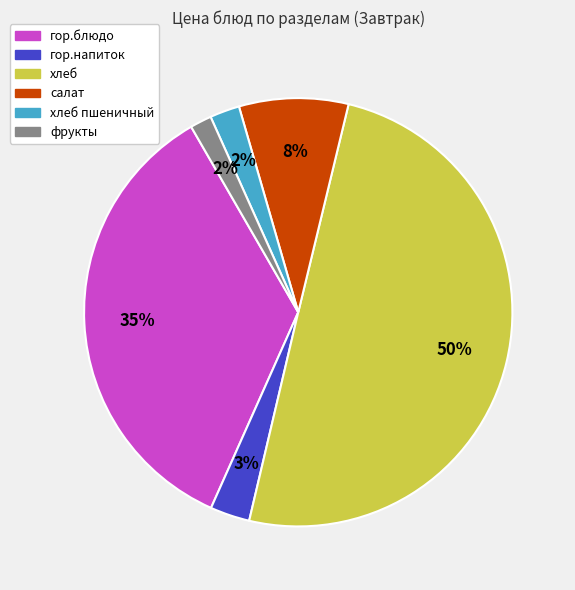

To the nearest percent, what is the average slice percentage?

17%